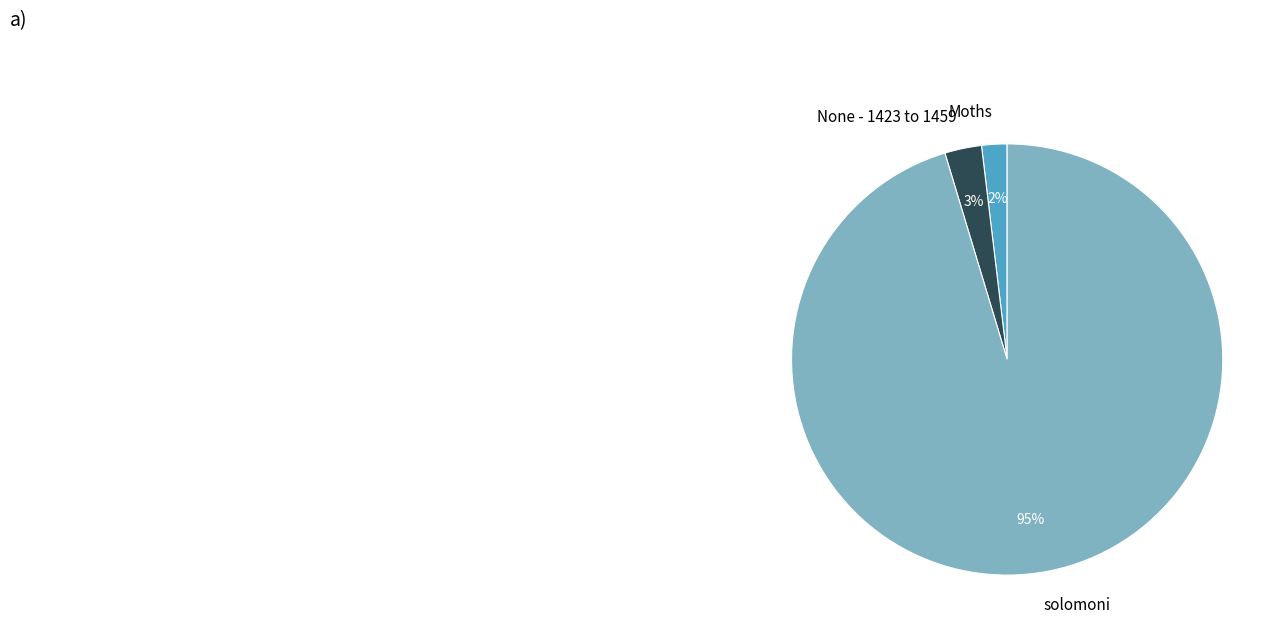

Which slice is the largest?

solomoni